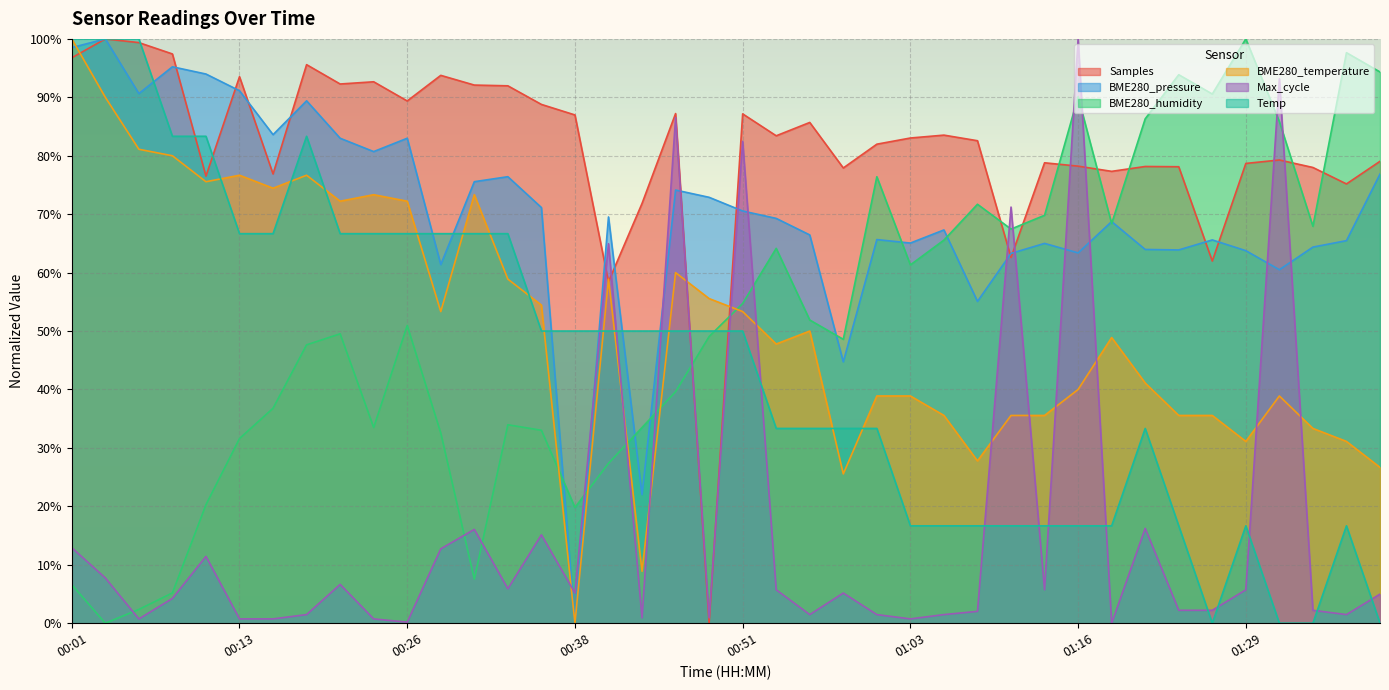

How many data points in Max_cycle are above 0?

39